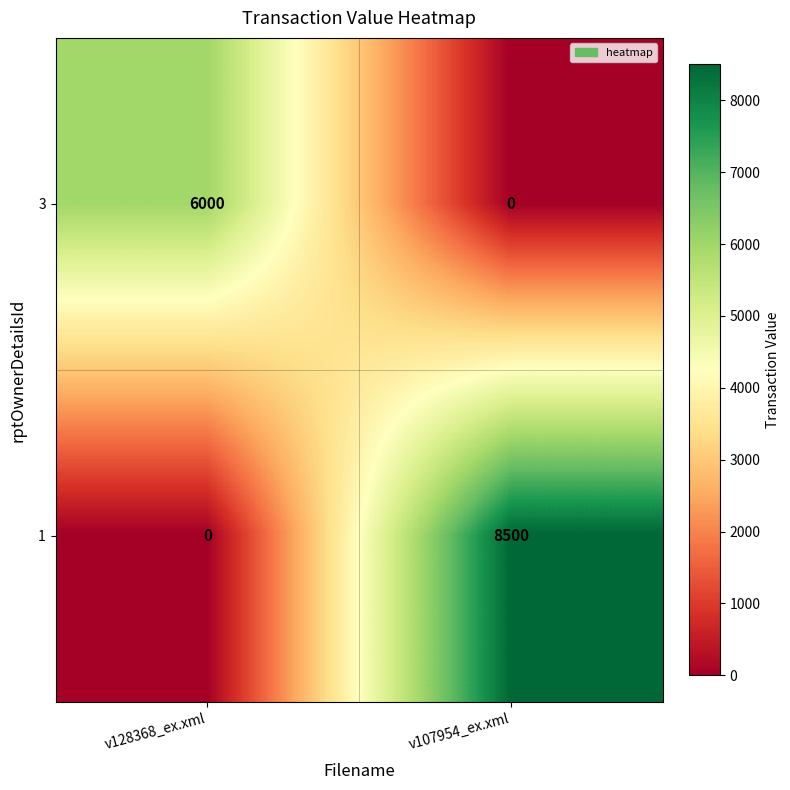

At which category is the sum across all series the highest?

v107954_ex.xml